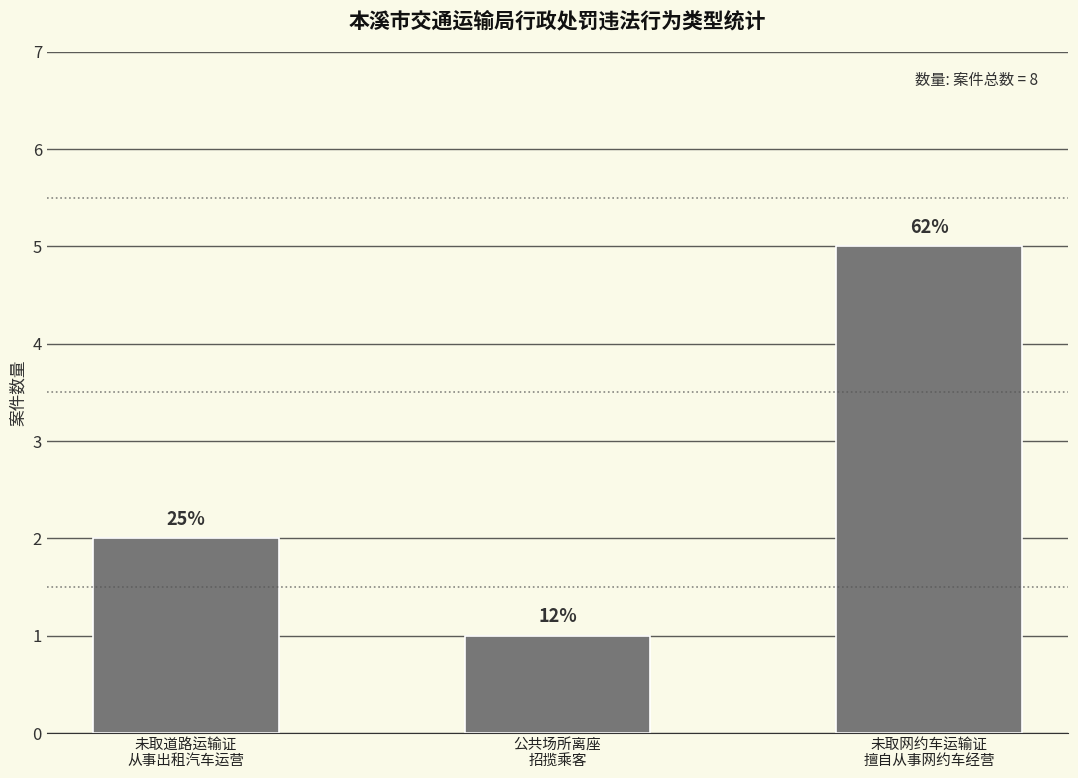

The value at 未取道路运输证
从事出租汽车运营 is 2. True or false?

True